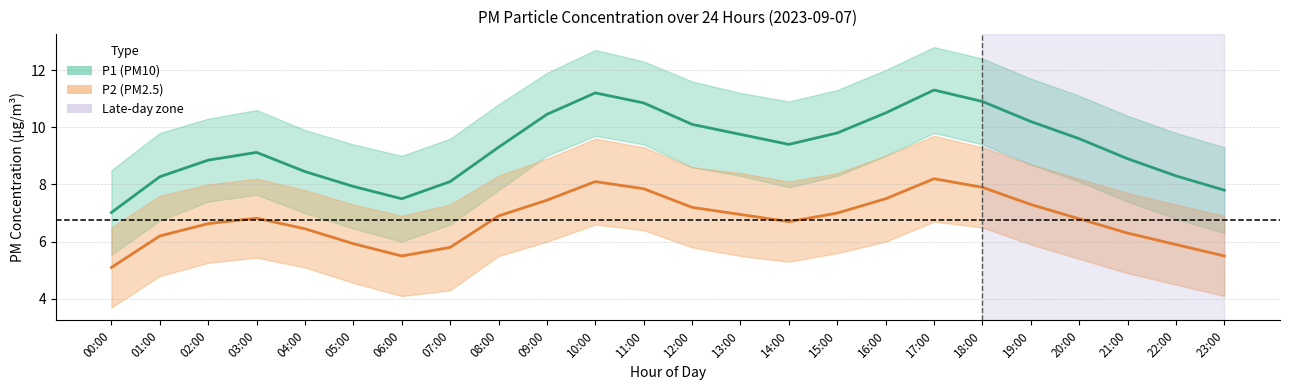

At which label does P2 (PM2.5) first exceed 6?

01:00